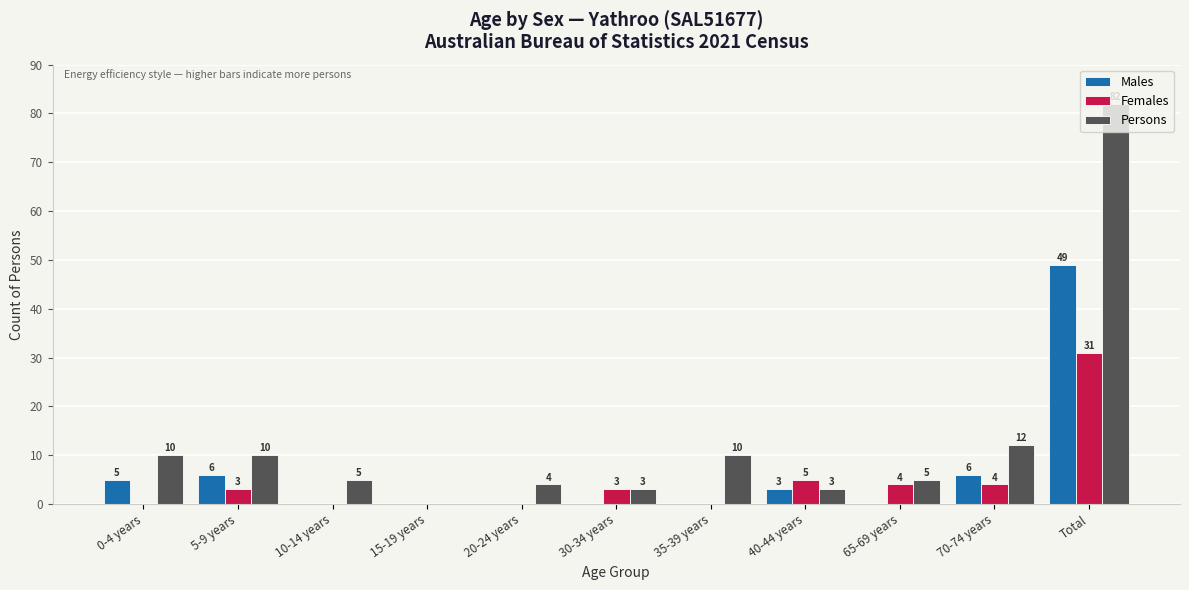

Which category has the highest value in the Males series?

Total